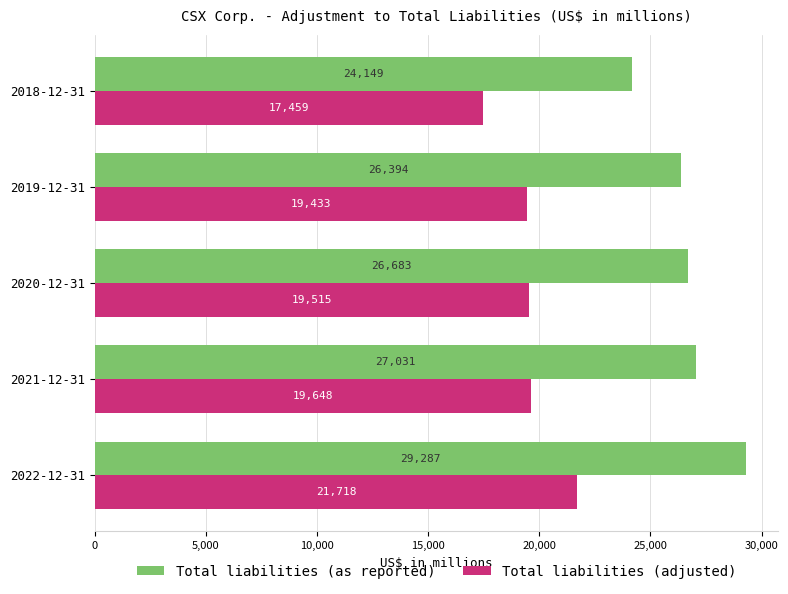

How many values in the Total liabilities (as reported) series are below 26683?

2